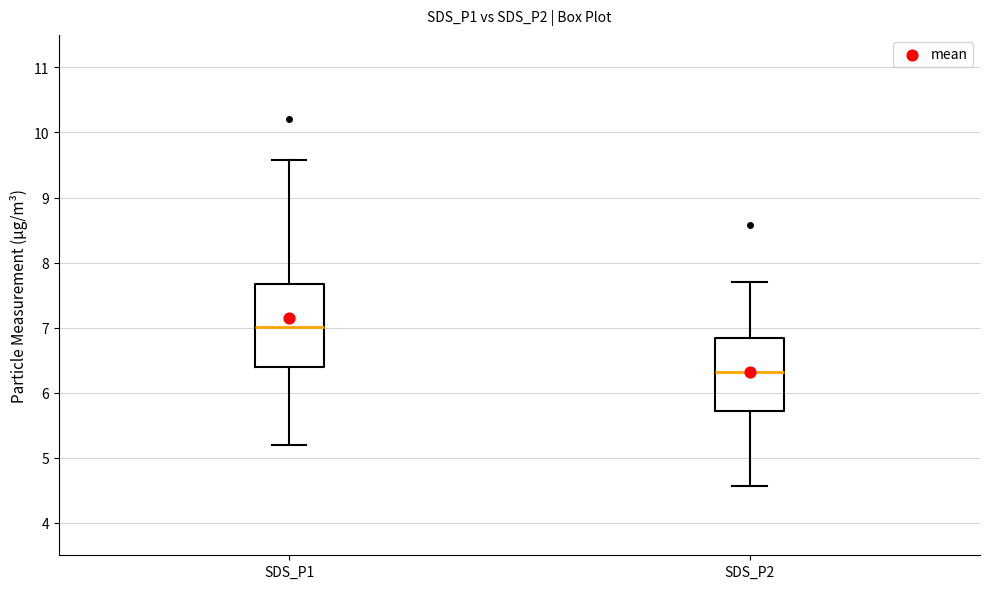

Which box's median line is the highest?

SDS_P1